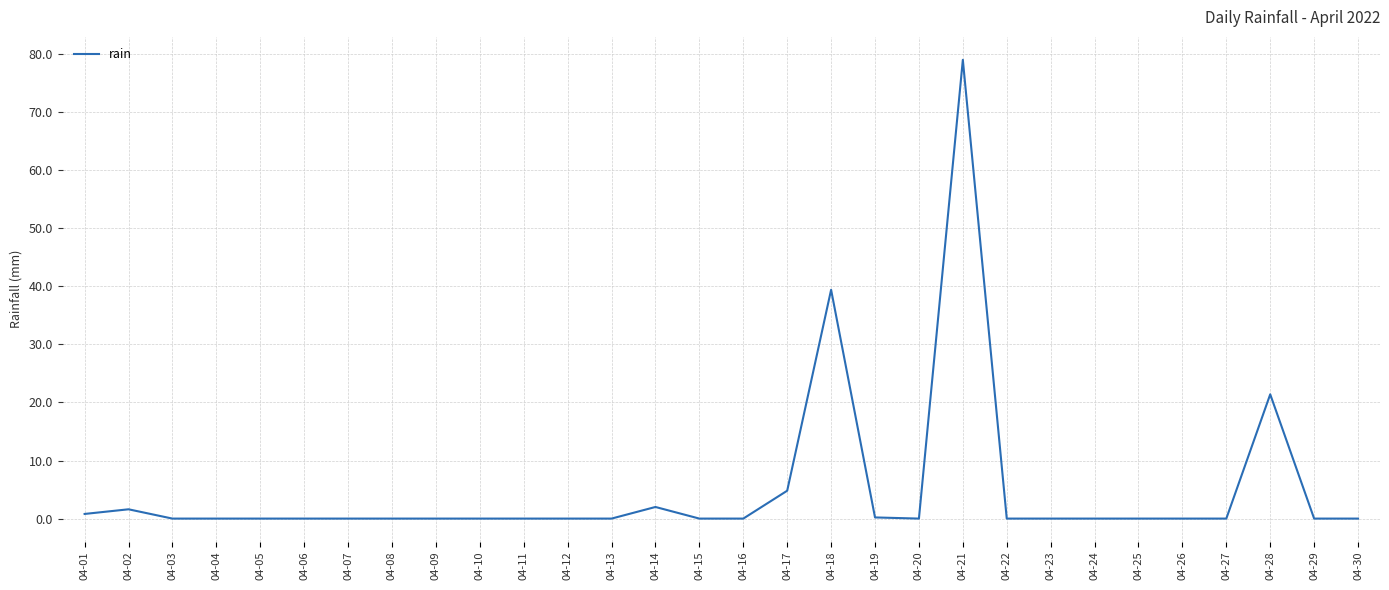

True or false: the data has more than 1 interior local peaks.

True